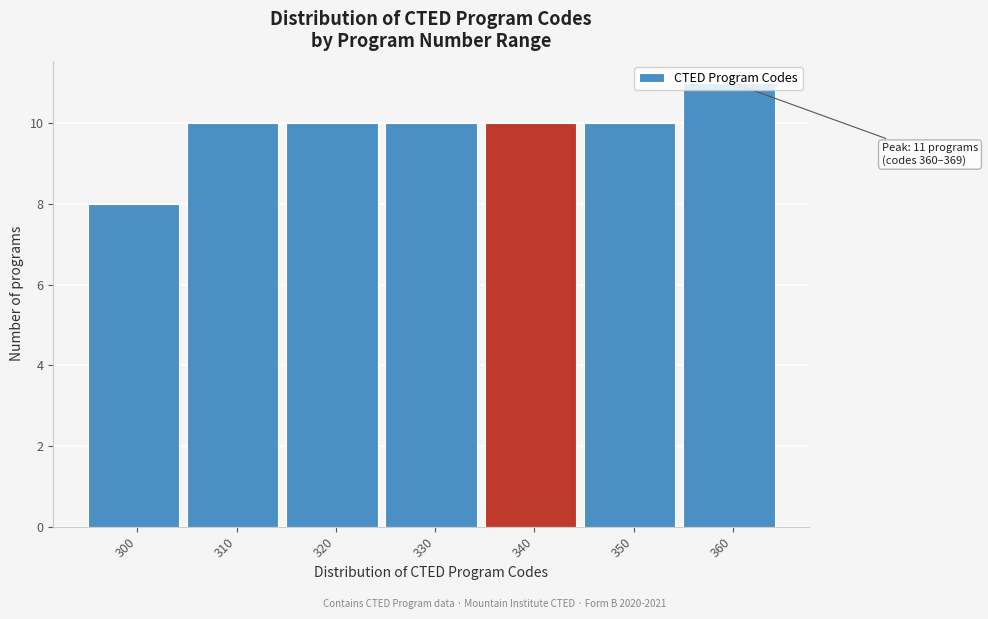

What is the minimum value shown in the chart?

8